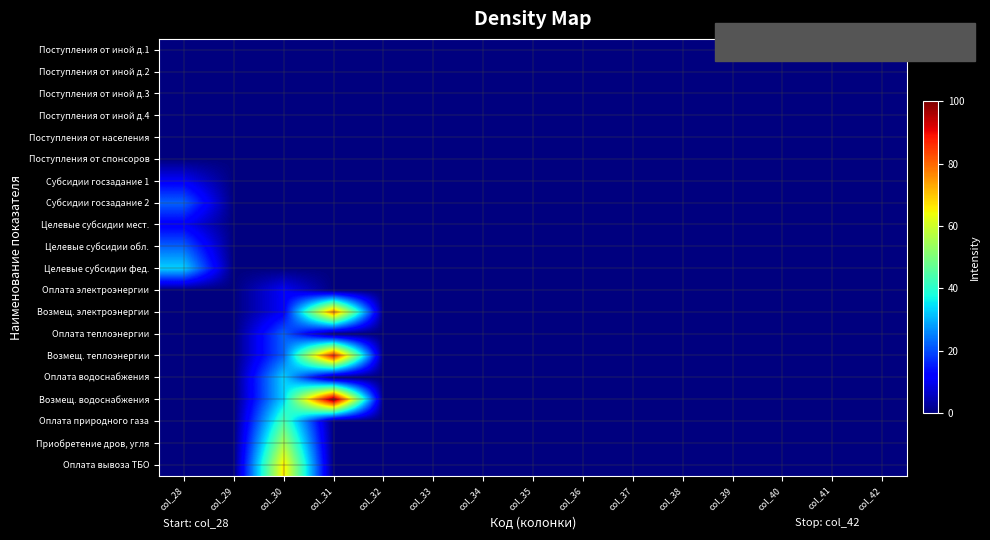

At col_36, list the series in order from smallest to largest.

Поступления от иной д.1, Поступления от иной д.2, Поступления от иной д.3, Поступления от иной д.4, Поступления от населения, Поступления от спонсоров, Субсидии госзадание 1, Субсидии госзадание 2, Целевые субсидии мест., Целевые субсидии обл., Целевые субсидии фед., Оплата электроэнергии, Возмещ. электроэнергии, Оплата теплоэнергии, Возмещ. теплоэнергии, Оплата водоснабжения, Возмещ. водоснабжения, Оплата природного газа, Приобретение дров, угля, Оплата вывоза ТБО